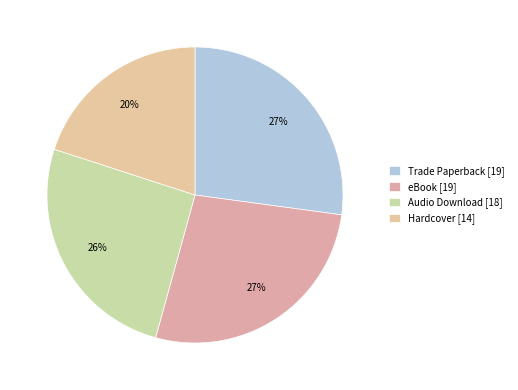

To the nearest percent, what is the average slice percentage?

25%